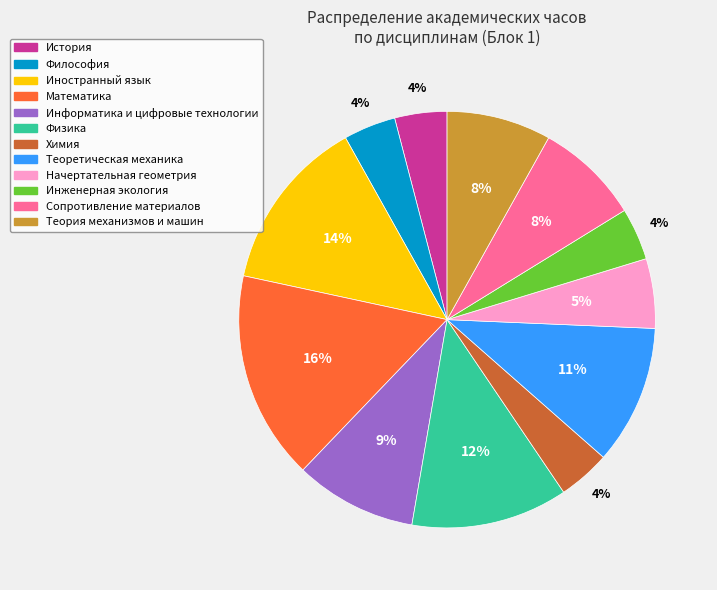

How many segments does this pie chart have?

12